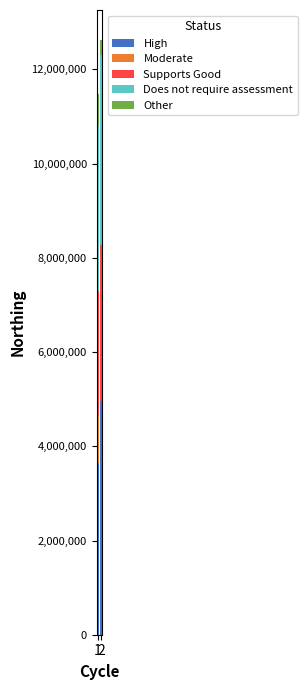

What is the maximum value for High?

4963590